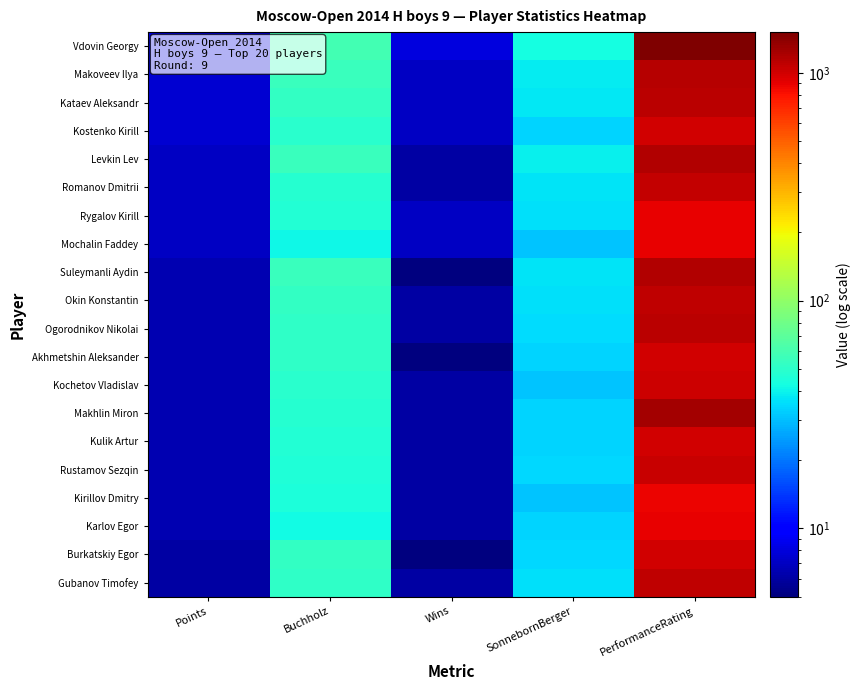

How many distinct data groups are displayed?

20